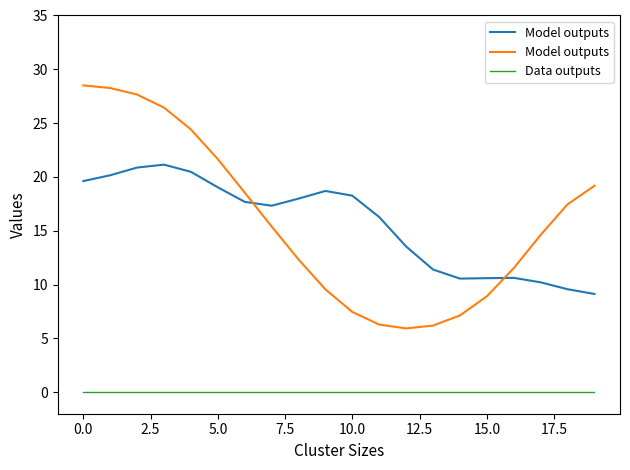

Is this an area chart (filled region under the line)?

No